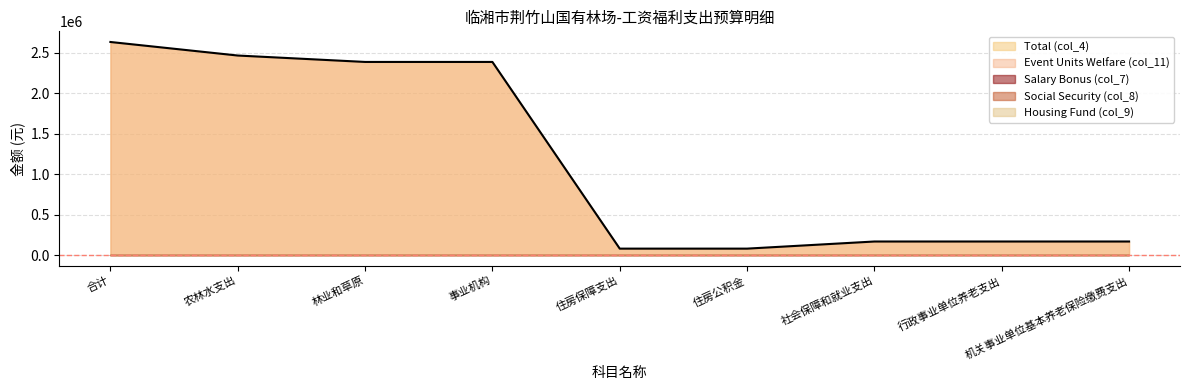

What are all the series names shown in the legend?

Total (col_4), Event Units Welfare (col_11), Salary Bonus (col_7), Social Security (col_8), Housing Fund (col_9)